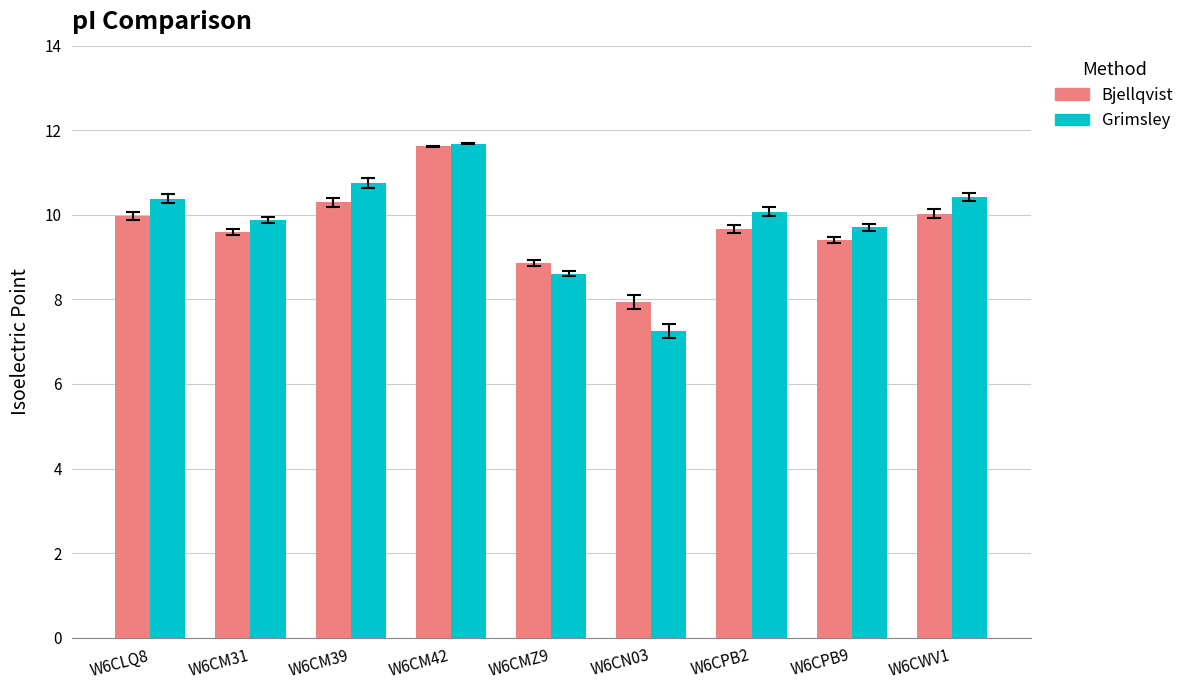

True or false: Bjellqvist has a value of 12.6 at W6CMZ9.

False